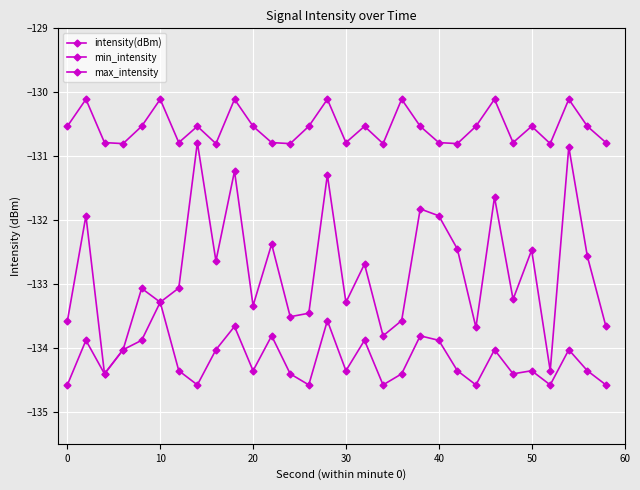

What is the value of the min_intensity point at the 26th from the left?

-134.4